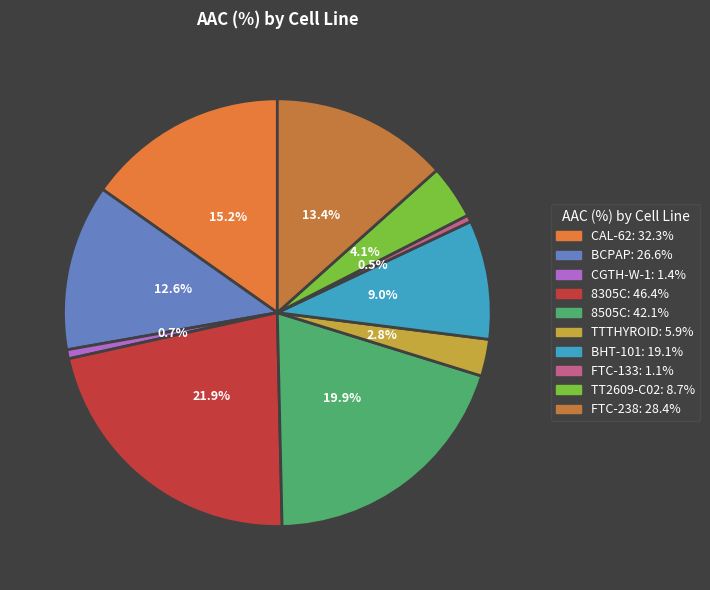

To the nearest percent, what is the difference between the largest and smallest slice percentages?

21%